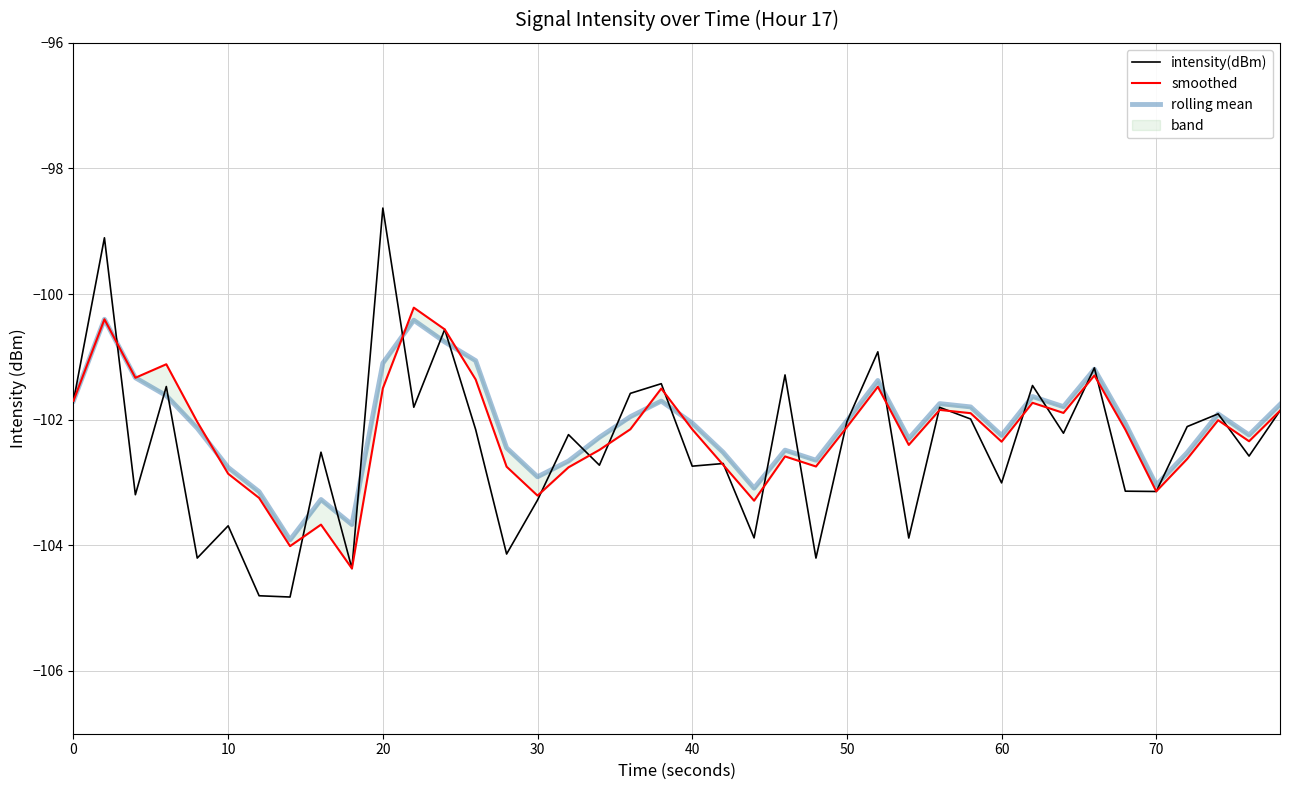

Which category has the highest value in the intensity(dBm) series?

20